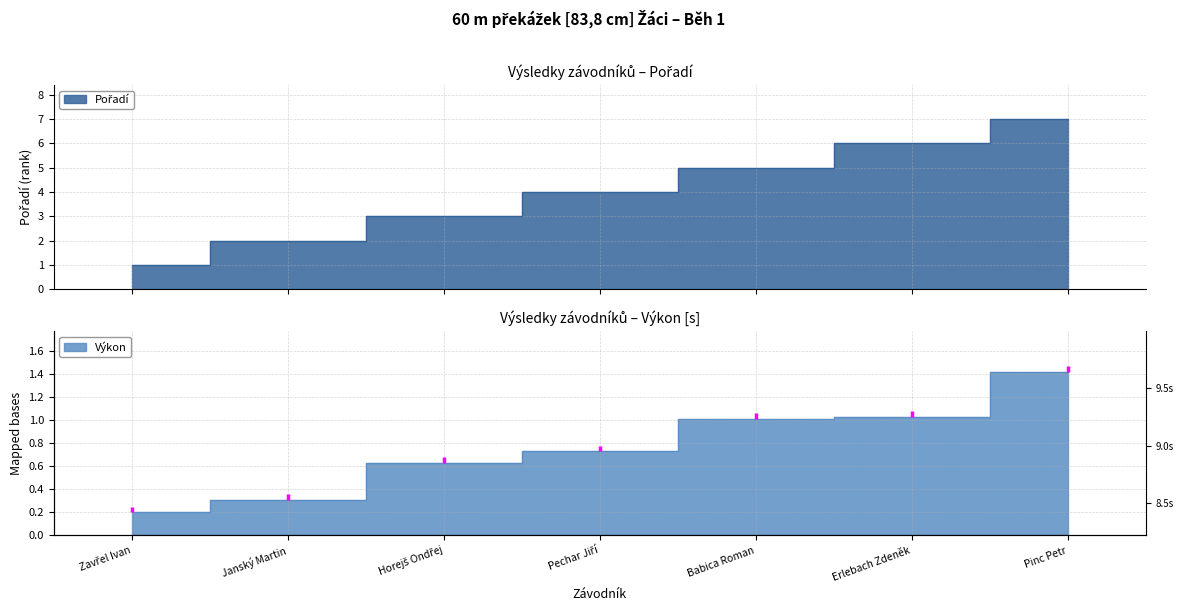

True or false: Výkon and Pořadí intersect in this chart.

False